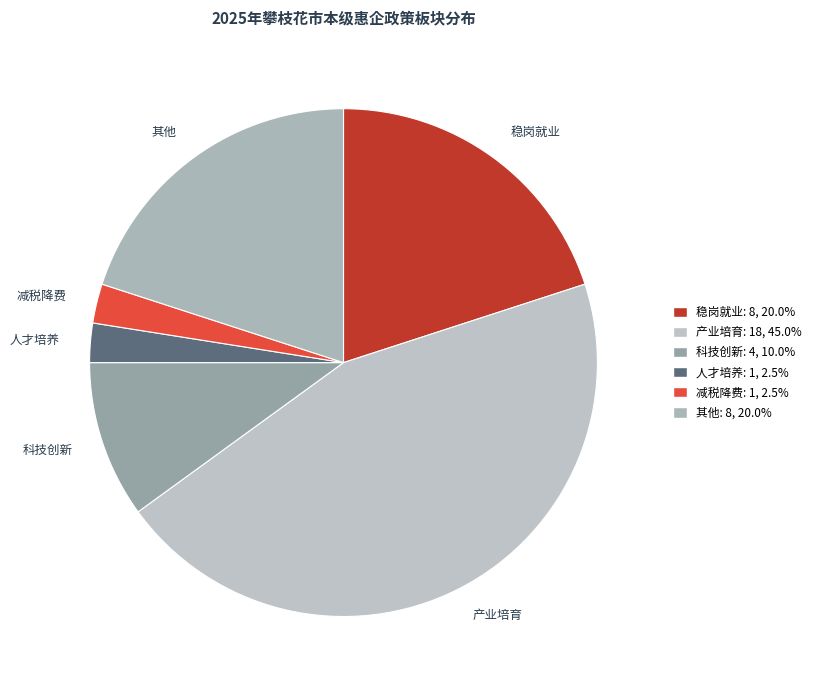

Does 减税降费 represent more than half of the total?

No